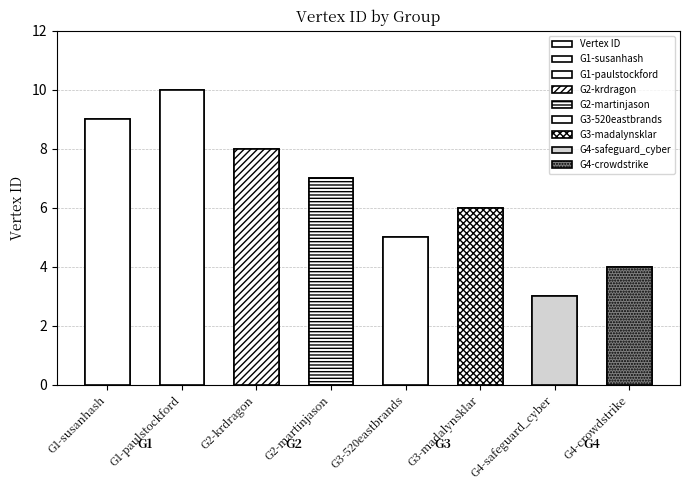

Reading left to right, transcribe all the data shown in this chart.

9	10	8	7	5	6	3	4